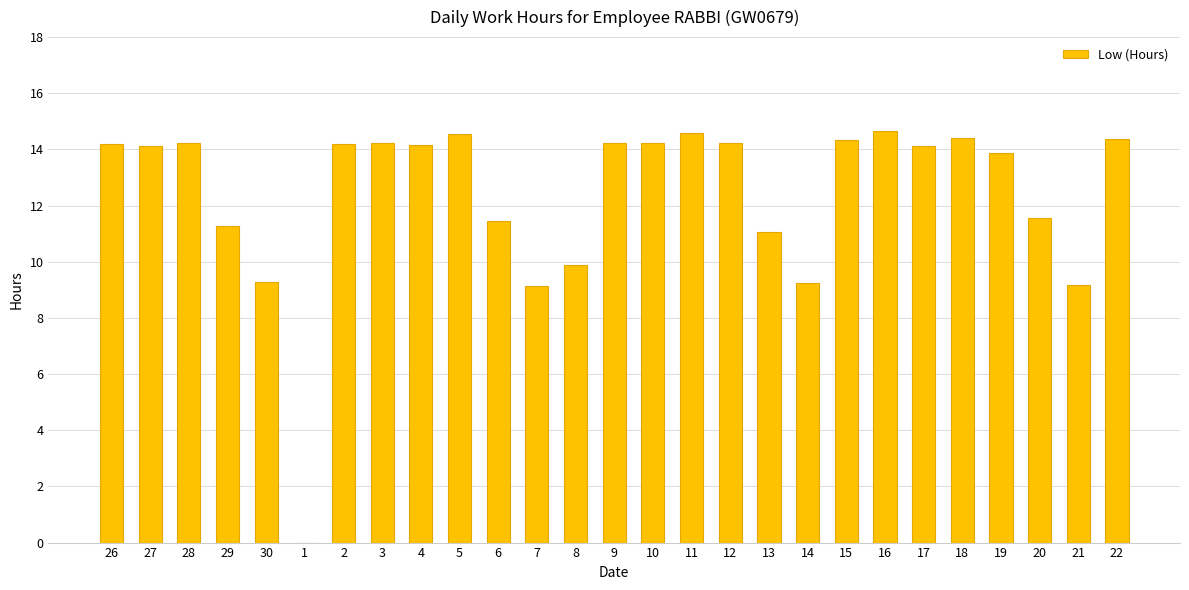

Count the number of data series in this chart.

1